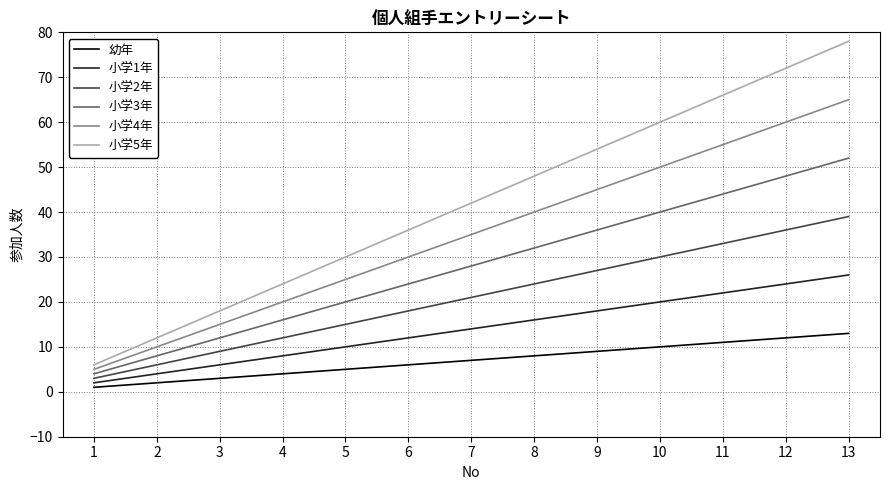

True or false: 小学4年 and 小学2年 intersect in this chart.

False